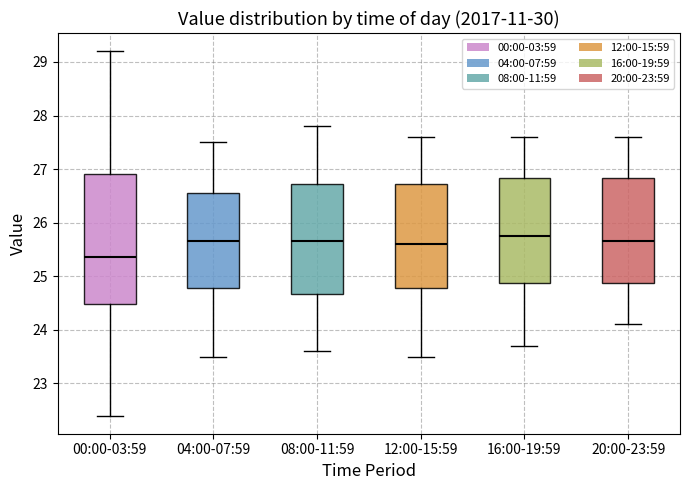

Reading left to right, transcribe this box plot: for each box, give where its median line is, the range the box spans, and where its two whiskers end, as read against the y-axis. The values are not printed on the chart, so give them approximately, as read against the axis.

00:00-03:59: median 25.4, box 24.5 to 26.9, whiskers 22.4 to 29.2
04:00-07:59: median 25.7, box 24.8 to 26.6, whiskers 23.5 to 27.5
08:00-11:59: median 25.7, box 24.7 to 26.7, whiskers 23.6 to 27.8
12:00-15:59: median 25.6, box 24.8 to 26.7, whiskers 23.5 to 27.6
16:00-19:59: median 25.8, box 24.9 to 26.8, whiskers 23.7 to 27.6
20:00-23:59: median 25.7, box 24.9 to 26.8, whiskers 24.1 to 27.6